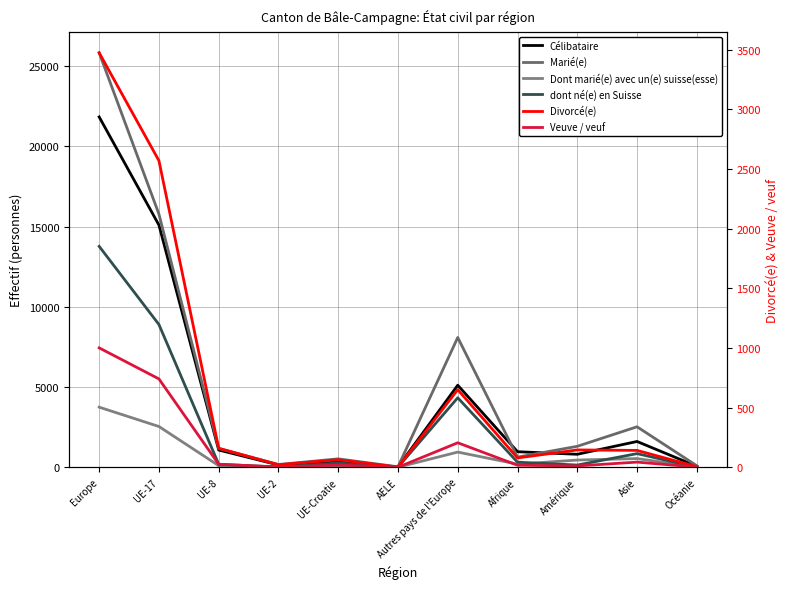

What is the sum of the Célibataire values at UE-2 and Asie?

1775